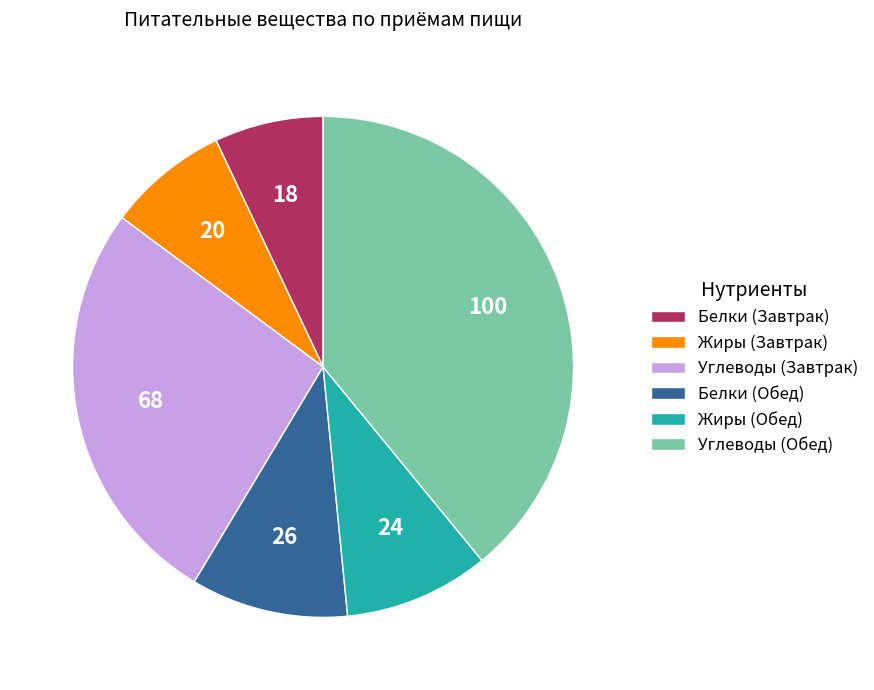

Rank the categories by value from highest to lowest.

Углеводы (Обед), Углеводы (Завтрак), Белки (Обед), Жиры (Обед), Жиры (Завтрак), Белки (Завтрак)